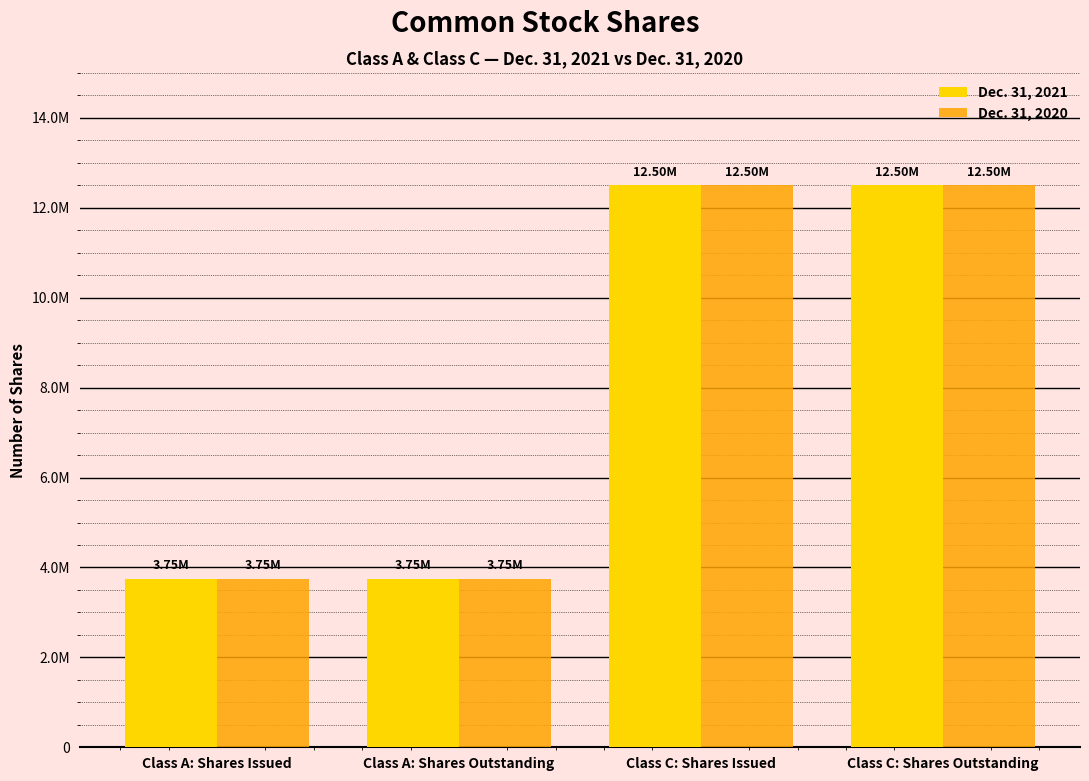

Are the bars horizontal?

No